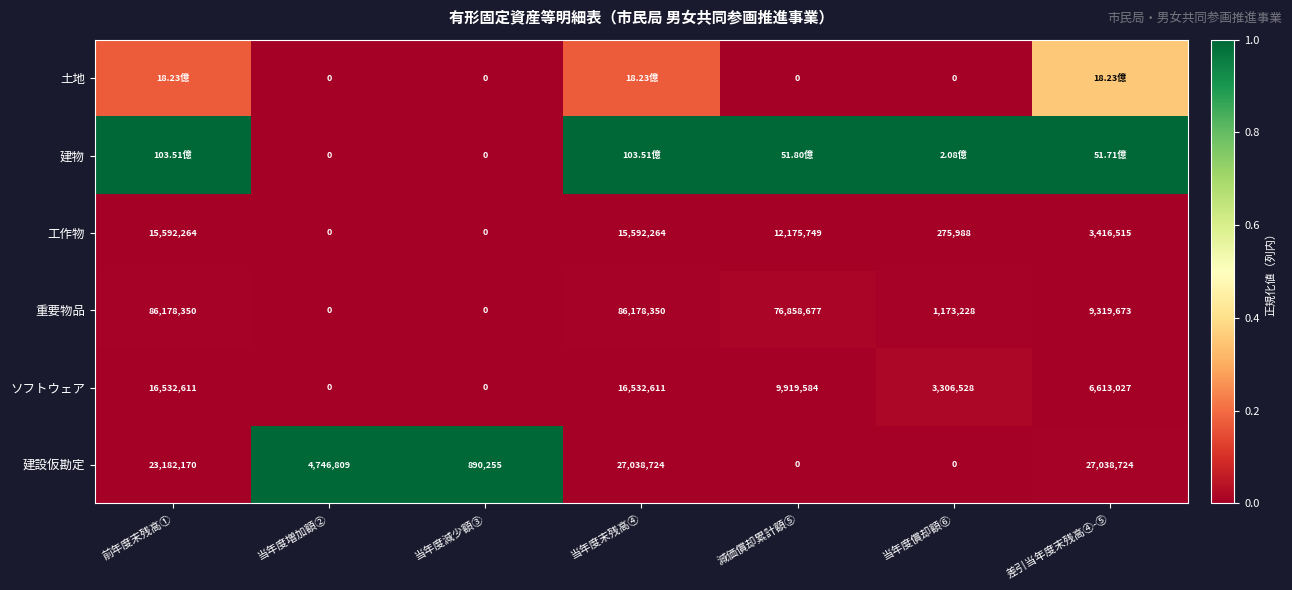

At which category is the sum across all series the highest?

差引当年度末残高④-⑤